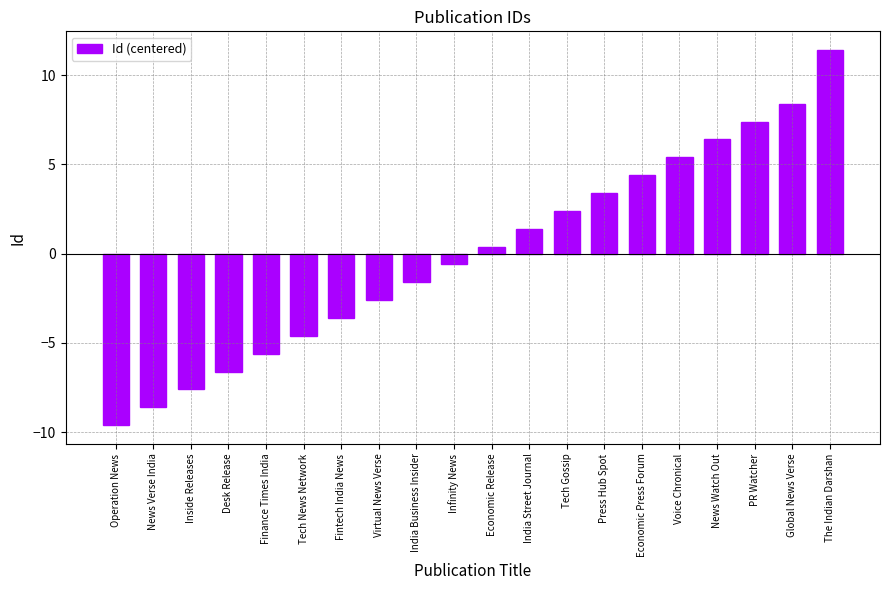

The chart shows a value of 7.4 at PR Watcher. True or false?

True